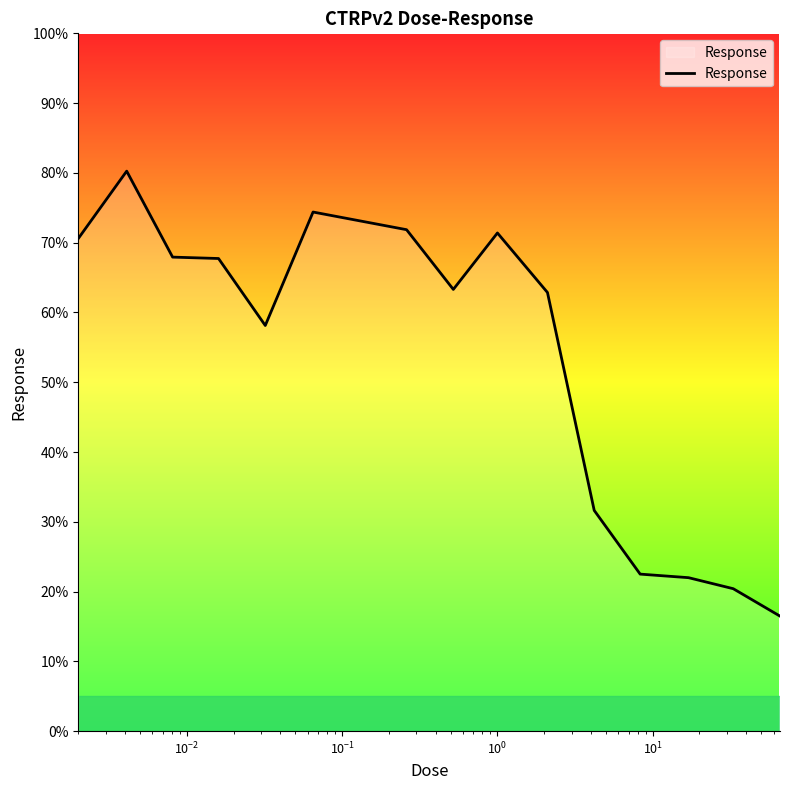

What is the smallest value displayed?

16.5